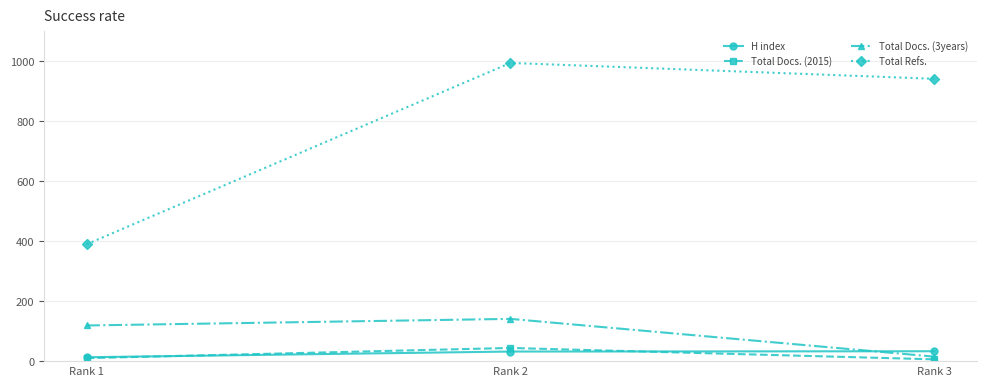

Is it true that Total Docs. (3years) equals 226 at Rank 2?

False